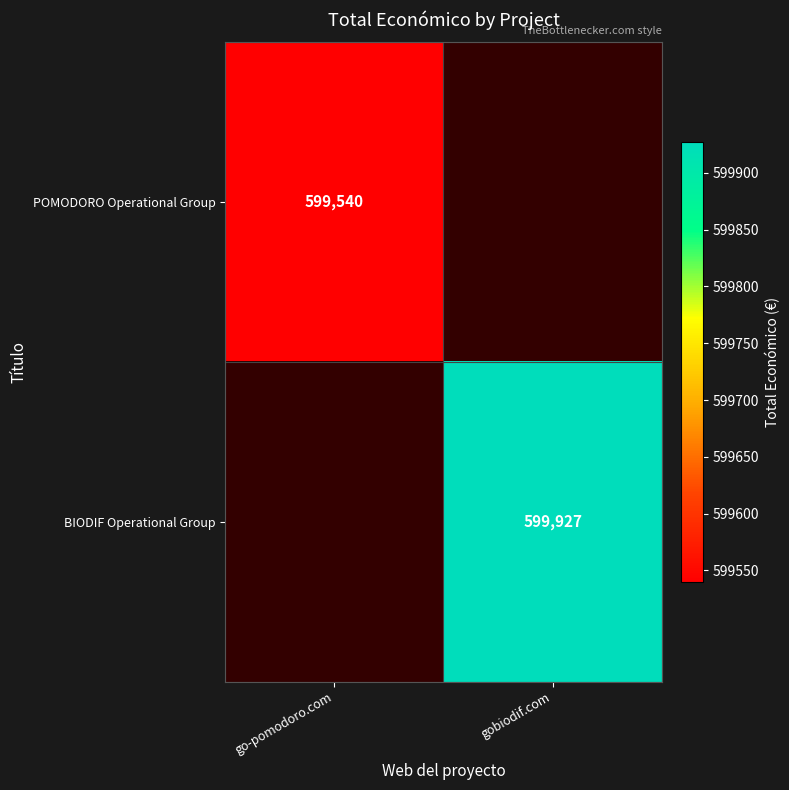

Is the value of BIODIF Operational Group at gobiodif.com greater than the value of POMODORO Operational Group at go-pomodoro.com?

Yes